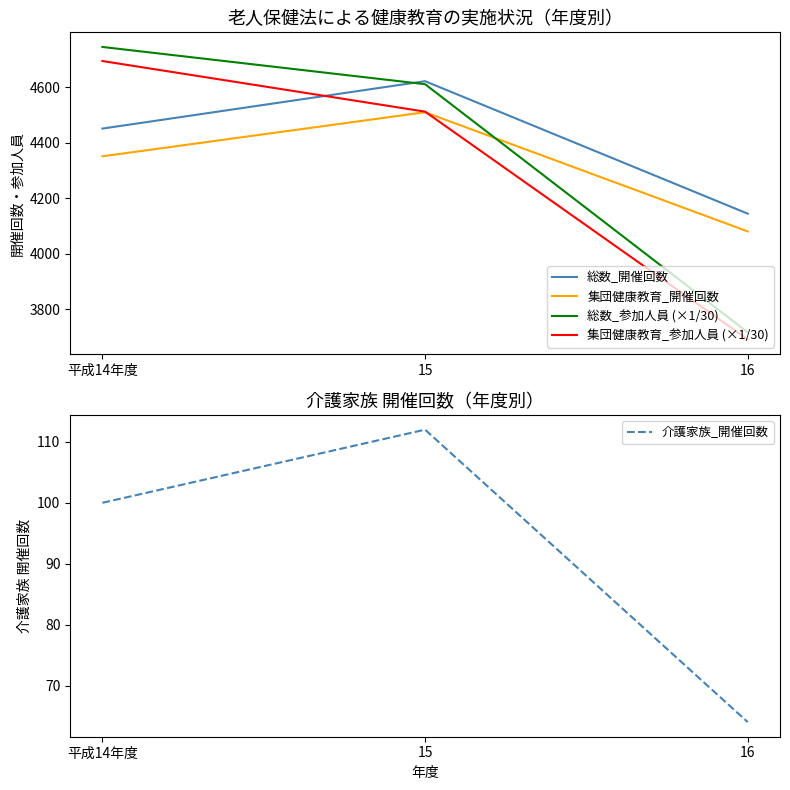

What are all the series names shown in the legend?

総数_開催回数, 集団健康教育_開催回数, 総数_参加人員 (×1/30), 集団健康教育_参加人員 (×1/30), 介護家族_開催回数